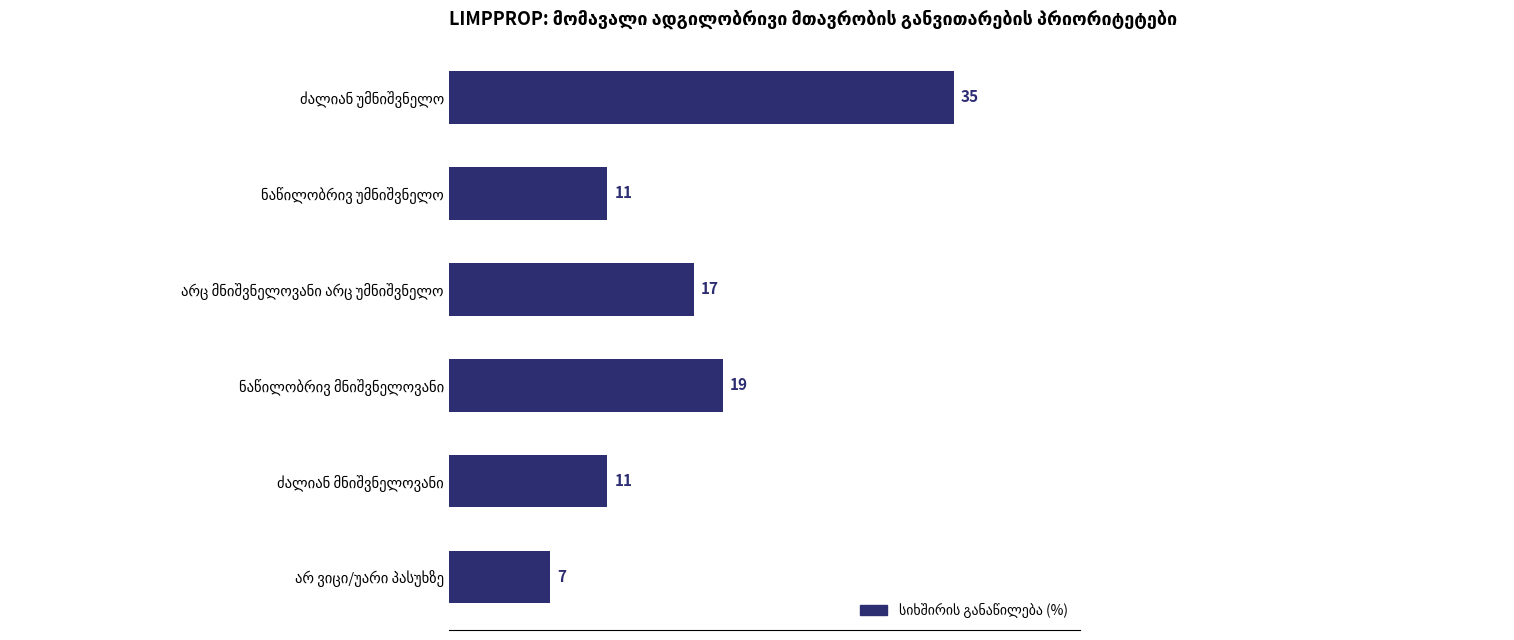

What is the minimum value shown in the chart?

7